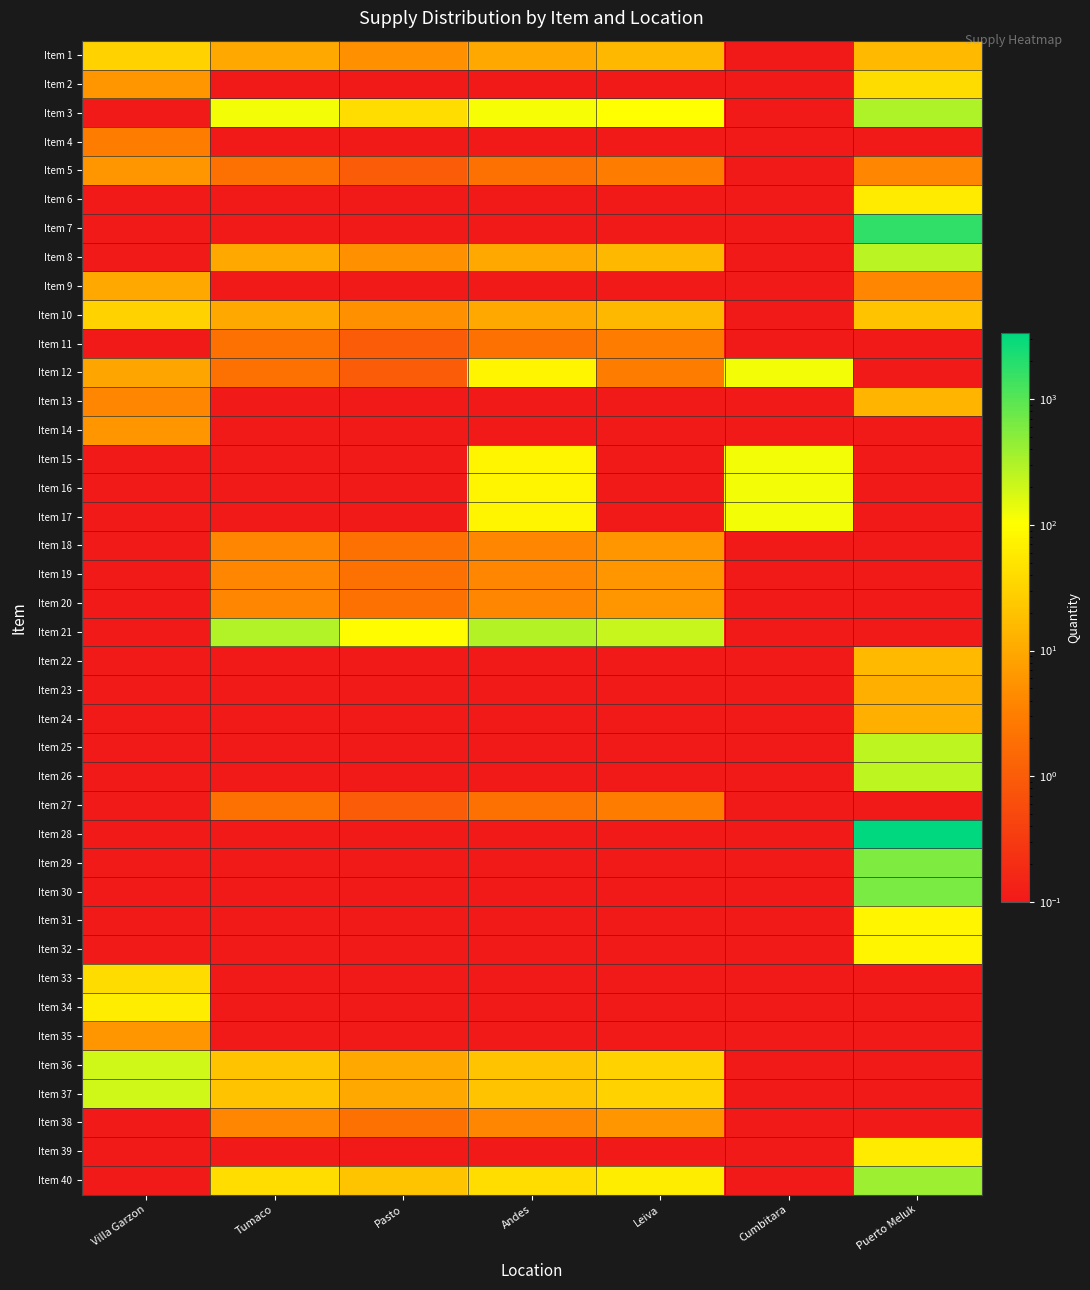

Reading left to right, list all the values displayed in this chart.

Item 1: Villa Garzon=30.0	Tumaco=10.0	Pasto=5.0	Andes=10.0	Leiva=15.0	Cumbitara=0.1	Puerto Meluk=16.0
Item 2: Villa Garzon=6.0	Tumaco=0.1	Pasto=0.1	Andes=0.1	Leiva=0.1	Cumbitara=0.1	Puerto Meluk=40.0
Item 3: Villa Garzon=0.1	Tumaco=120.0	Pasto=42.0	Andes=115.0	Leiva=105.0	Cumbitara=0.1	Puerto Meluk=310.0
Item 4: Villa Garzon=3.0	Tumaco=0.1	Pasto=0.1	Andes=0.1	Leiva=0.1	Cumbitara=0.1	Puerto Meluk=0.1
Item 5: Villa Garzon=6.0	Tumaco=2.0	Pasto=1.0	Andes=2.0	Leiva=3.0	Cumbitara=0.1	Puerto Meluk=4.0
Item 6: Villa Garzon=0.1	Tumaco=0.1	Pasto=0.1	Andes=0.1	Leiva=0.1	Cumbitara=0.1	Puerto Meluk=60.0
Item 7: Villa Garzon=0.1	Tumaco=0.1	Pasto=0.1	Andes=0.1	Leiva=0.1	Cumbitara=0.1	Puerto Meluk=1715.0
Item 8: Villa Garzon=0.1	Tumaco=10.0	Pasto=5.0	Andes=10.0	Leiva=15.0	Cumbitara=0.1	Puerto Meluk=266.0
Item 9: Villa Garzon=10.0	Tumaco=0.1	Pasto=0.1	Andes=0.1	Leiva=0.1	Cumbitara=0.1	Puerto Meluk=4.0
Item 10: Villa Garzon=31.0	Tumaco=10.0	Pasto=5.0	Andes=10.0	Leiva=15.0	Cumbitara=0.1	Puerto Meluk=20.0
Item 11: Villa Garzon=0.1	Tumaco=2.0	Pasto=1.0	Andes=2.0	Leiva=3.0	Cumbitara=0.1	Puerto Meluk=0.1
Item 12: Villa Garzon=9.0	Tumaco=2.0	Pasto=1.0	Andes=82.0	Leiva=3.0	Cumbitara=120.0	Puerto Meluk=0.1
Item 13: Villa Garzon=4.0	Tumaco=0.1	Pasto=0.1	Andes=0.1	Leiva=0.1	Cumbitara=0.1	Puerto Meluk=14.0
Item 14: Villa Garzon=6.0	Tumaco=0.1	Pasto=0.1	Andes=0.1	Leiva=0.1	Cumbitara=0.1	Puerto Meluk=0.1
Item 15: Villa Garzon=0.1	Tumaco=0.1	Pasto=0.1	Andes=80.0	Leiva=0.1	Cumbitara=120.0	Puerto Meluk=0.1
Item 16: Villa Garzon=0.1	Tumaco=0.1	Pasto=0.1	Andes=80.0	Leiva=0.1	Cumbitara=120.0	Puerto Meluk=0.1
Item 17: Villa Garzon=0.1	Tumaco=0.1	Pasto=0.1	Andes=80.0	Leiva=0.1	Cumbitara=120.0	Puerto Meluk=0.1
Item 18: Villa Garzon=0.1	Tumaco=4.0	Pasto=2.0	Andes=4.0	Leiva=6.0	Cumbitara=0.1	Puerto Meluk=0.1
Item 19: Villa Garzon=0.1	Tumaco=4.0	Pasto=2.0	Andes=4.0	Leiva=6.0	Cumbitara=0.1	Puerto Meluk=0.1
Item 20: Villa Garzon=0.1	Tumaco=4.0	Pasto=2.0	Andes=4.0	Leiva=6.0	Cumbitara=0.1	Puerto Meluk=0.1
Item 21: Villa Garzon=0.1	Tumaco=300.0	Pasto=96.0	Andes=285.0	Leiva=225.0	Cumbitara=0.1	Puerto Meluk=0.1
Item 22: Villa Garzon=0.1	Tumaco=0.1	Pasto=0.1	Andes=0.1	Leiva=0.1	Cumbitara=0.1	Puerto Meluk=16.0
Item 23: Villa Garzon=0.1	Tumaco=0.1	Pasto=0.1	Andes=0.1	Leiva=0.1	Cumbitara=0.1	Puerto Meluk=12.0
Item 24: Villa Garzon=0.1	Tumaco=0.1	Pasto=0.1	Andes=0.1	Leiva=0.1	Cumbitara=0.1	Puerto Meluk=12.0
Item 25: Villa Garzon=0.1	Tumaco=0.1	Pasto=0.1	Andes=0.1	Leiva=0.1	Cumbitara=0.1	Puerto Meluk=250.0
Item 26: Villa Garzon=0.1	Tumaco=0.1	Pasto=0.1	Andes=0.1	Leiva=0.1	Cumbitara=0.1	Puerto Meluk=250.0
Item 27: Villa Garzon=0.1	Tumaco=2.0	Pasto=1.0	Andes=2.0	Leiva=3.0	Cumbitara=0.1	Puerto Meluk=0.1
Item 28: Villa Garzon=0.1	Tumaco=0.1	Pasto=0.1	Andes=0.1	Leiva=0.1	Cumbitara=0.1	Puerto Meluk=3340.0
Item 29: Villa Garzon=0.1	Tumaco=0.1	Pasto=0.1	Andes=0.1	Leiva=0.1	Cumbitara=0.1	Puerto Meluk=600.0
Item 30: Villa Garzon=0.1	Tumaco=0.1	Pasto=0.1	Andes=0.1	Leiva=0.1	Cumbitara=0.1	Puerto Meluk=620.0
Item 31: Villa Garzon=0.1	Tumaco=0.1	Pasto=0.1	Andes=0.1	Leiva=0.1	Cumbitara=0.1	Puerto Meluk=80.0
Item 32: Villa Garzon=0.1	Tumaco=0.1	Pasto=0.1	Andes=0.1	Leiva=0.1	Cumbitara=0.1	Puerto Meluk=80.0
Item 33: Villa Garzon=40.0	Tumaco=0.1	Pasto=0.1	Andes=0.1	Leiva=0.1	Cumbitara=0.1	Puerto Meluk=0.1
Item 34: Villa Garzon=63.0	Tumaco=0.1	Pasto=0.1	Andes=0.1	Leiva=0.1	Cumbitara=0.1	Puerto Meluk=0.1
Item 35: Villa Garzon=6.0	Tumaco=0.1	Pasto=0.1	Andes=0.1	Leiva=0.1	Cumbitara=0.1	Puerto Meluk=0.1
Item 36: Villa Garzon=200.0	Tumaco=20.0	Pasto=10.0	Andes=20.0	Leiva=30.0	Cumbitara=0.1	Puerto Meluk=0.1
Item 37: Villa Garzon=200.0	Tumaco=20.0	Pasto=10.0	Andes=20.0	Leiva=30.0	Cumbitara=0.1	Puerto Meluk=0.1
Item 38: Villa Garzon=0.1	Tumaco=4.0	Pasto=2.0	Andes=4.0	Leiva=6.0	Cumbitara=0.1	Puerto Meluk=0.1
Item 39: Villa Garzon=0.1	Tumaco=0.1	Pasto=0.1	Andes=0.1	Leiva=0.1	Cumbitara=0.1	Puerto Meluk=60.0
Item 40: Villa Garzon=0.1	Tumaco=42.0	Pasto=21.0	Andes=42.0	Leiva=63.0	Cumbitara=0.1	Puerto Meluk=400.0